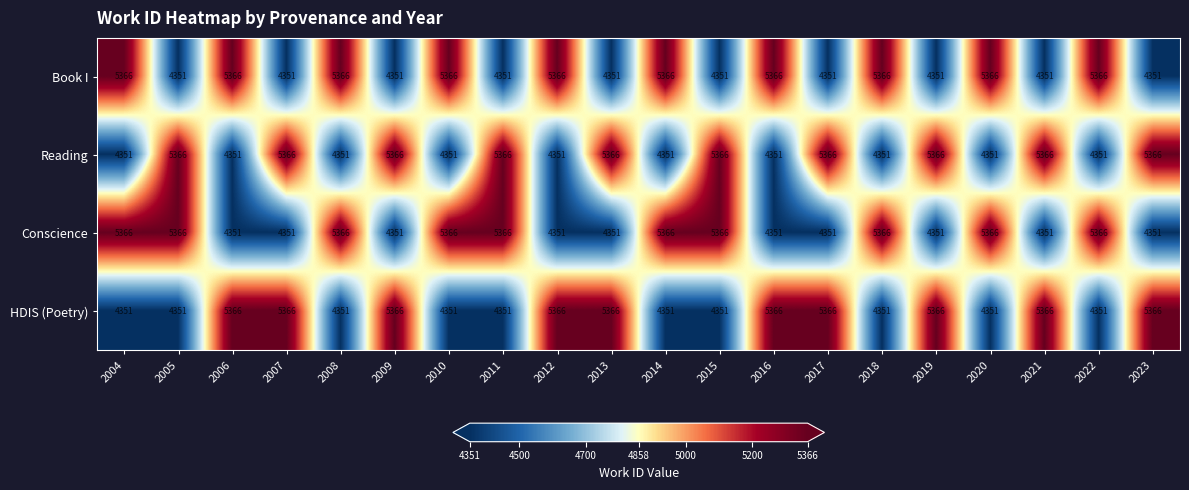

The value of Reading at 2008 is 4351. True or false?

True